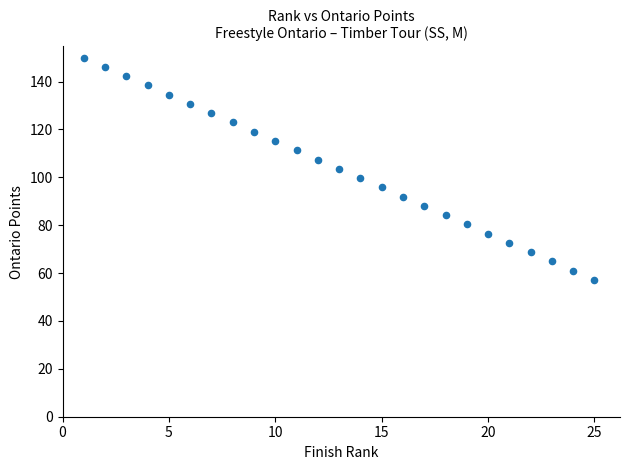

What is the range of Y values (max minus min)?

92.9